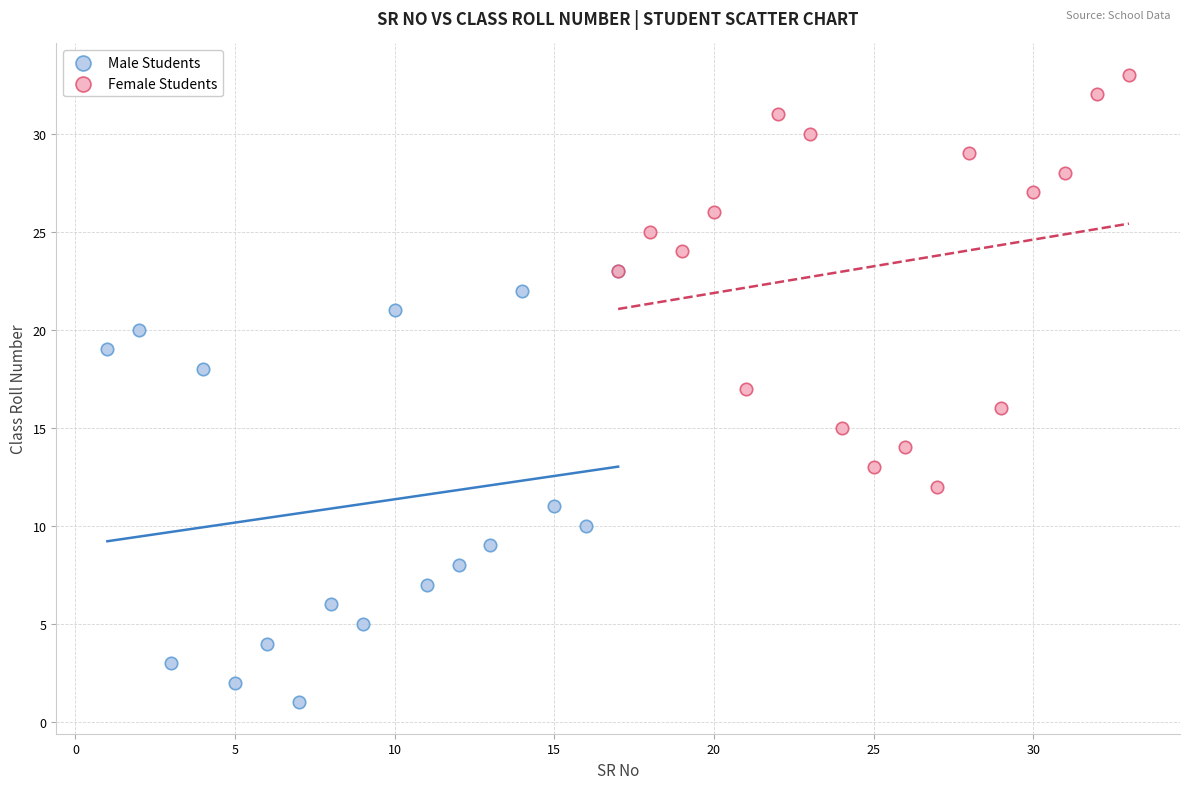

Which series has the widest spread of Y values?

Male Students